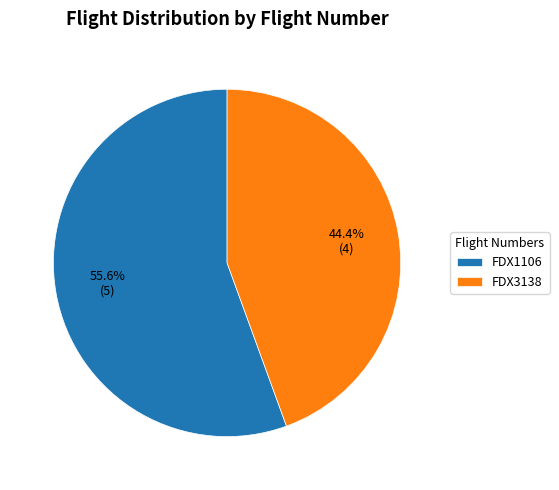

To the nearest percent, what is the difference between the largest and smallest slice percentages?

11%